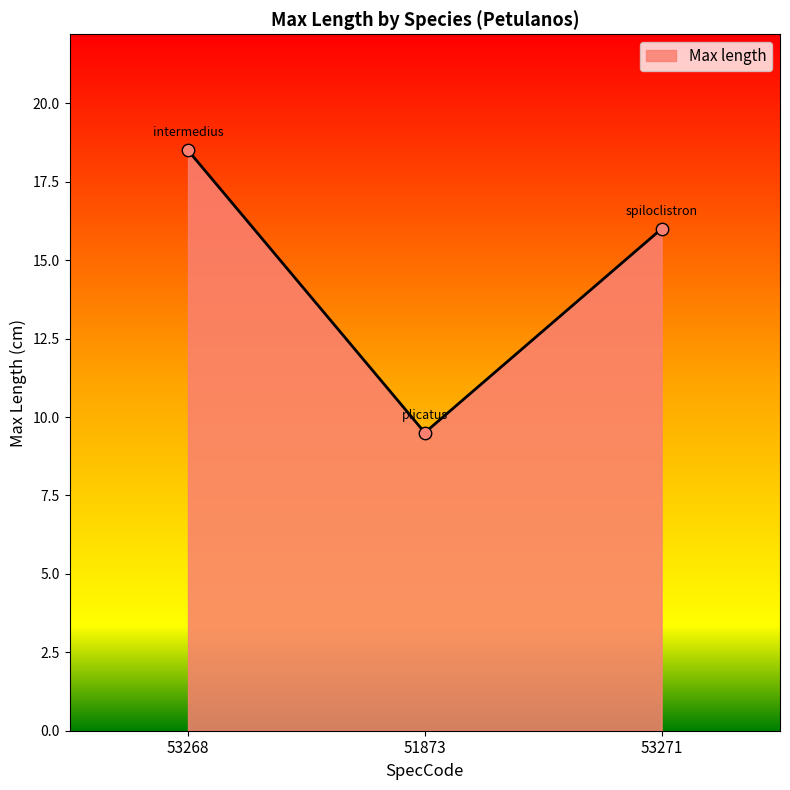

Approximately how many times larger is the value at 53268 compared to 51873?

1.9